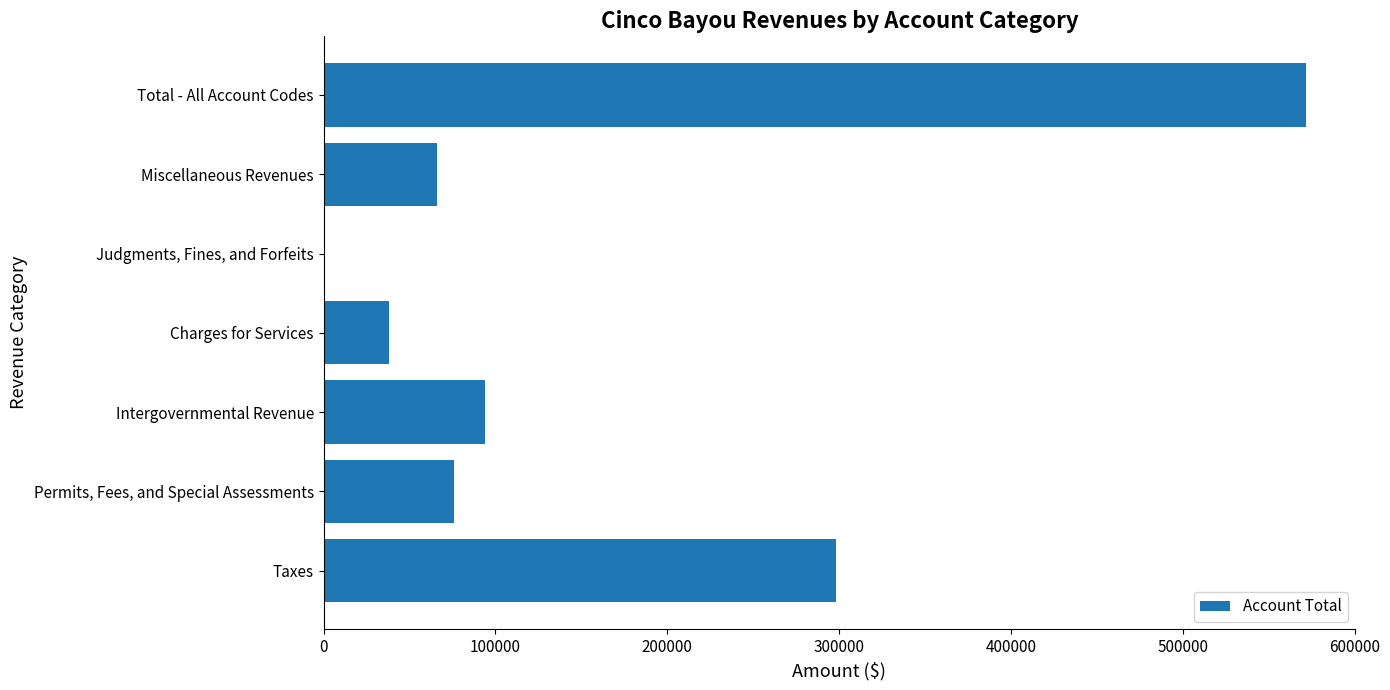

Where is the data nearest to the value 285966?

Taxes